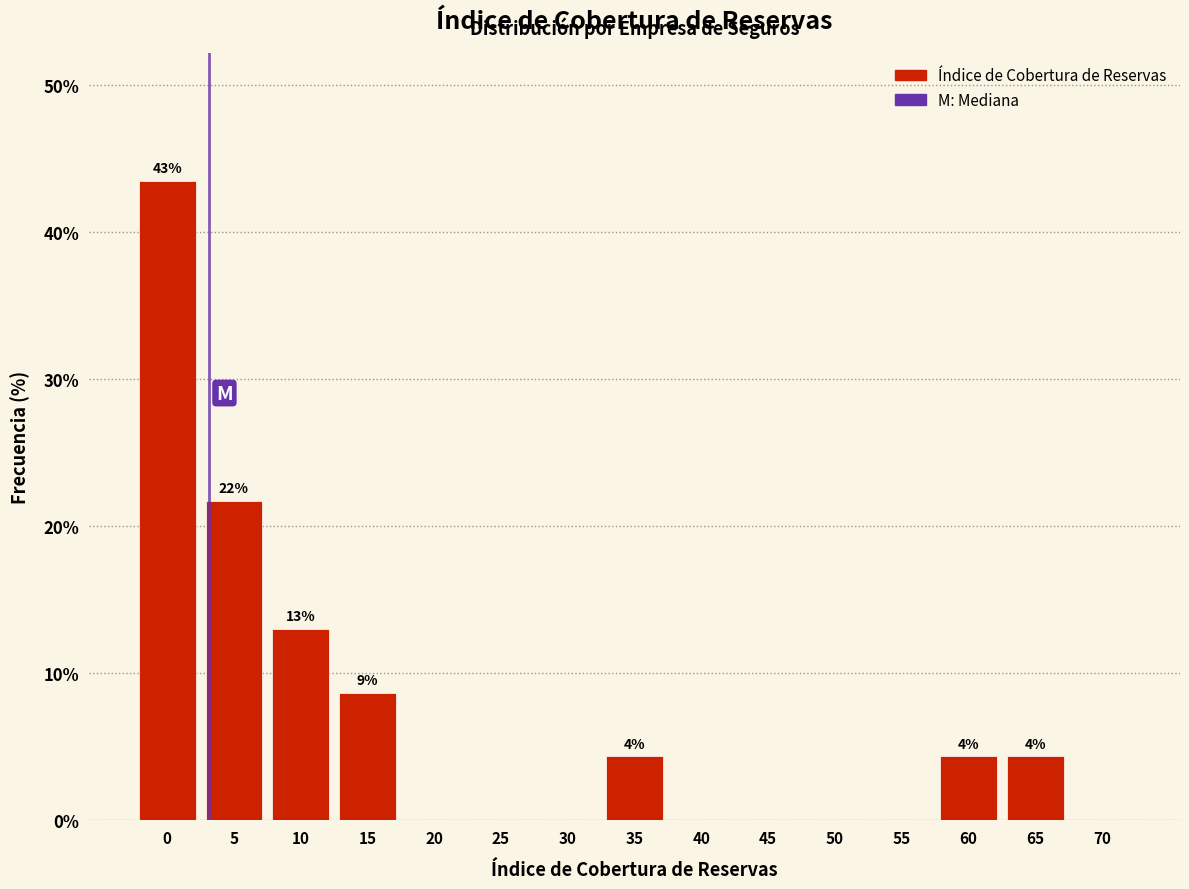

Reading left to right, what are all the values shown in this chart?

0=43.5	5=21.7	10=13.0	15=8.7	20=0.0	25=0.0	30=0.0	35=4.3	40=0.0	45=0.0	50=0.0	55=0.0	60=4.3	65=4.3	70=0.0